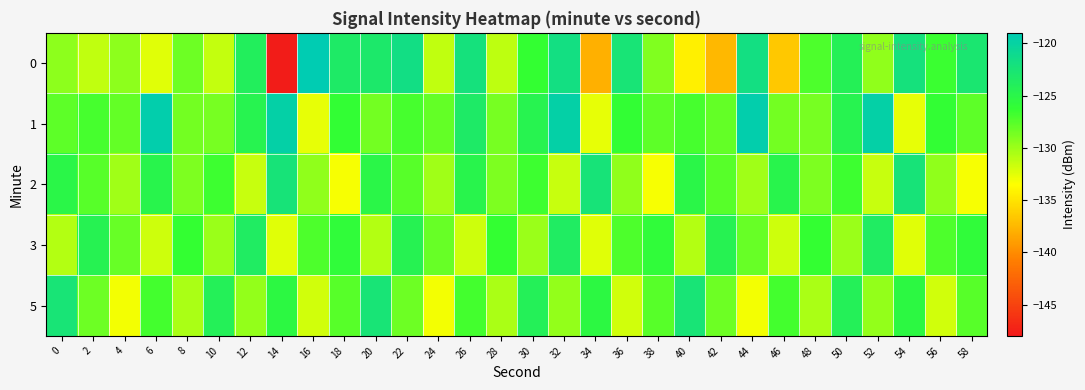

Rank the series at 46 from lowest to highest value.

0, 3, 1, 5, 2